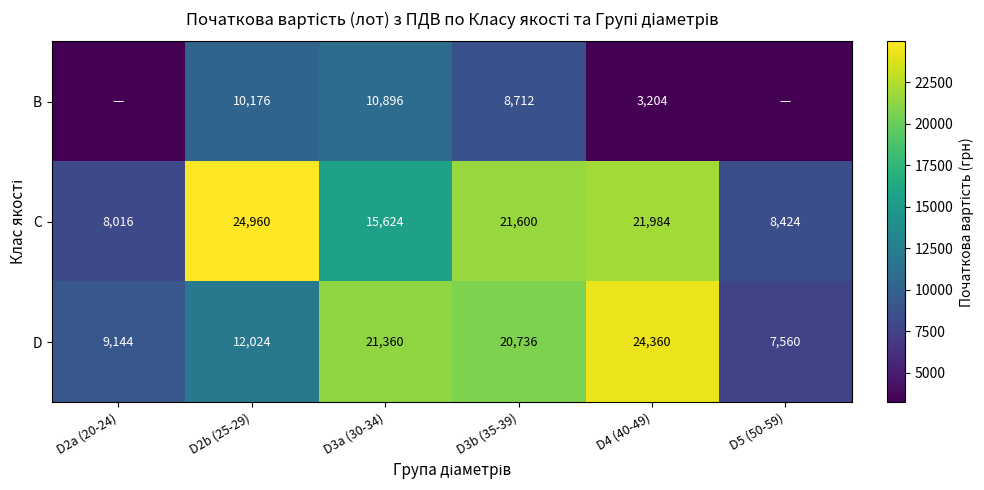

List the labels in order of C value, largest first.

D2b (25-29), D4 (40-49), D3b (35-39), D3a (30-34), D5 (50-59), D2a (20-24)